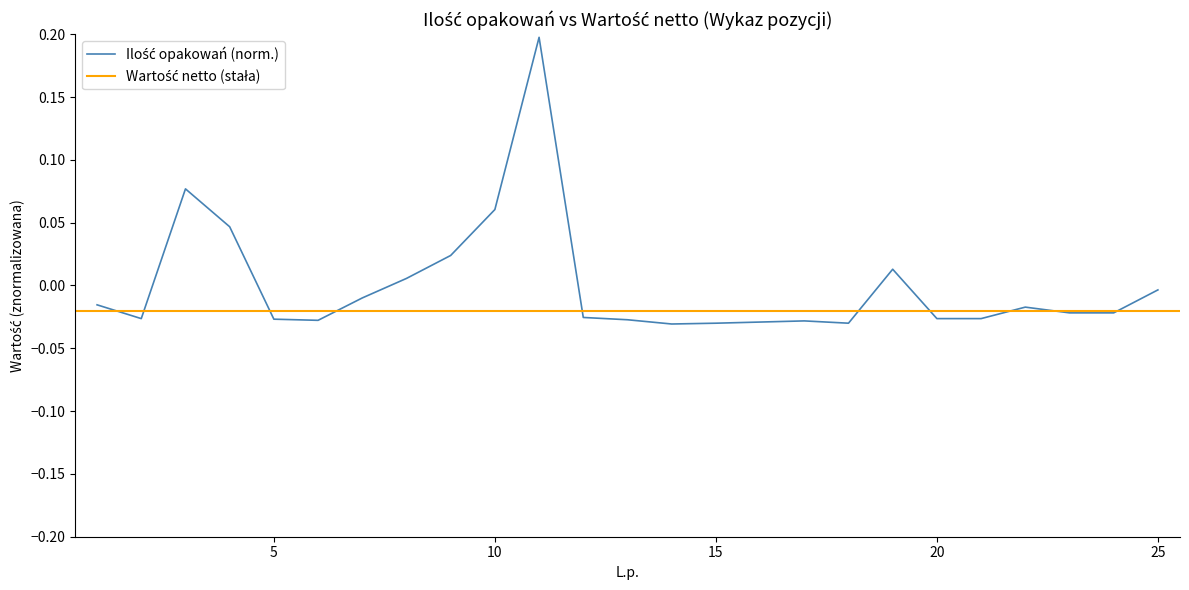

How many interior local peaks (higher than both neighbors) does the data have?

5